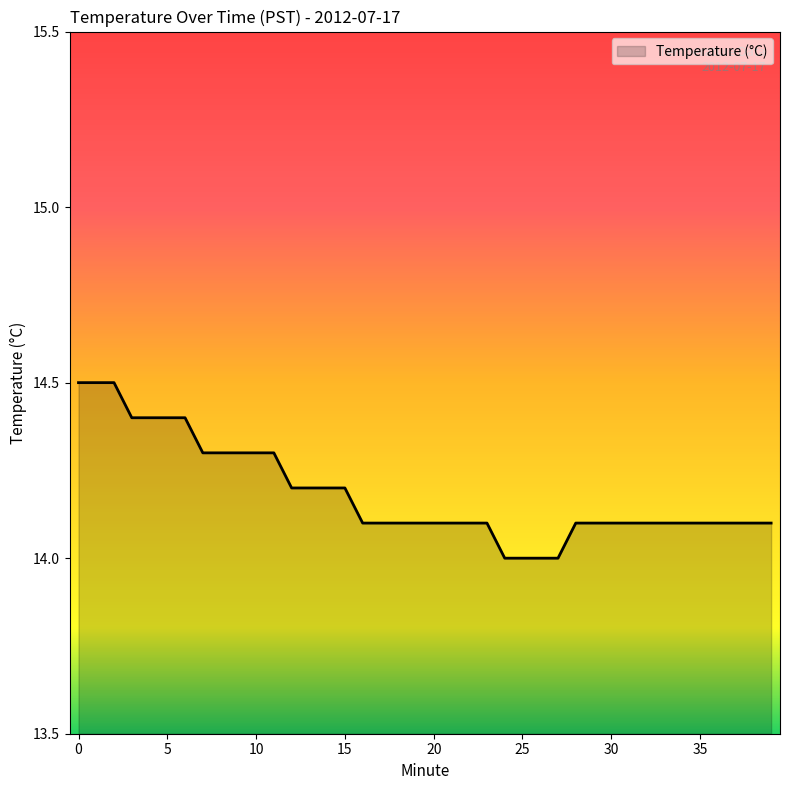

What is the maximum value shown in the chart?

14.5